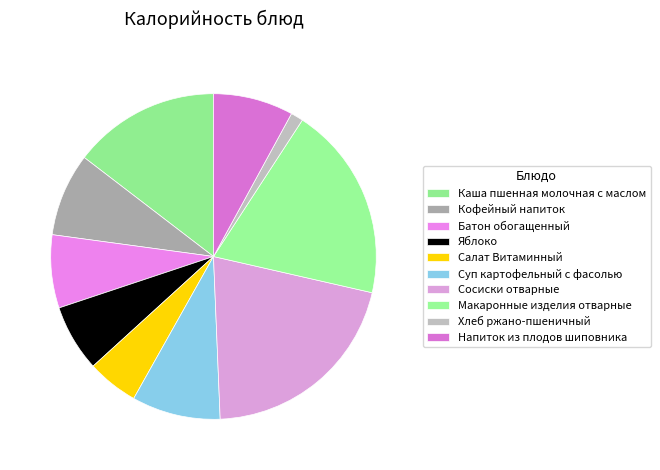

What percentage do Каша пшенная молочная с маслом and Батон обогащенный together represent?

21.9%